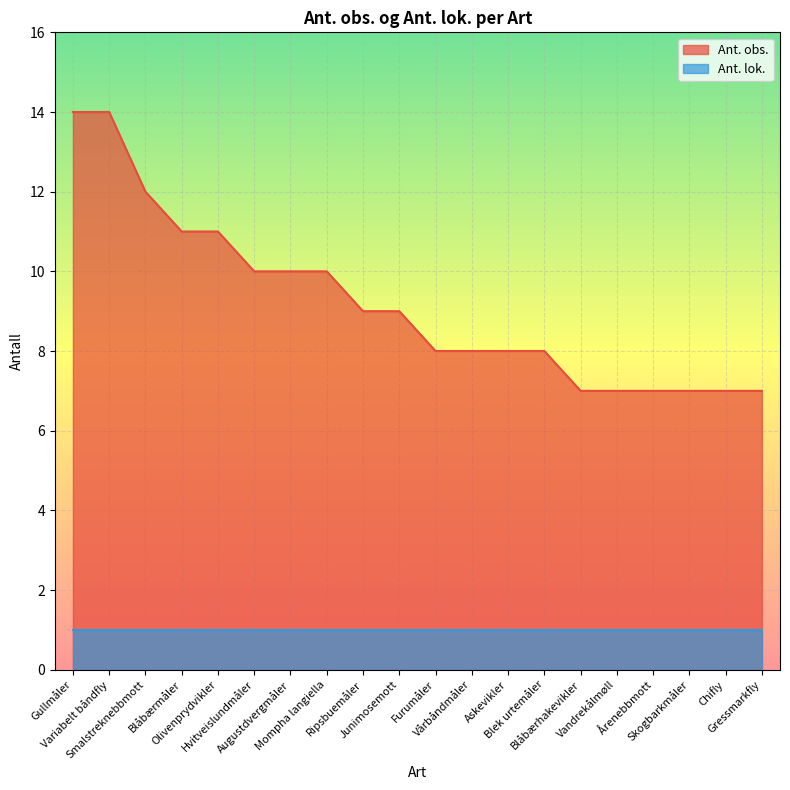

True or false: there are more than 0 points higher than both neighbors.

False